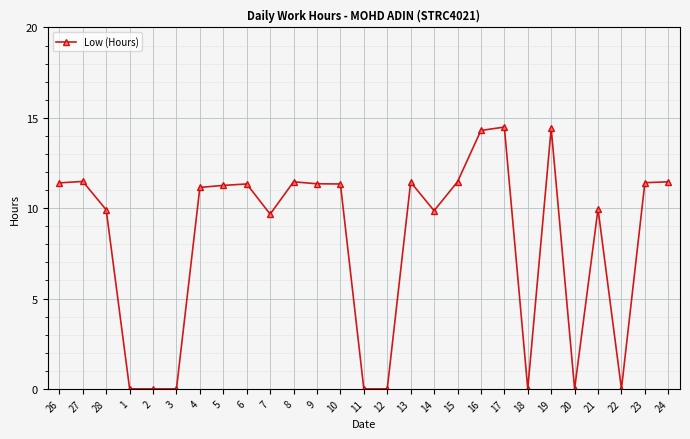

True or false: there are more than 1 points higher than both neighbors.

True